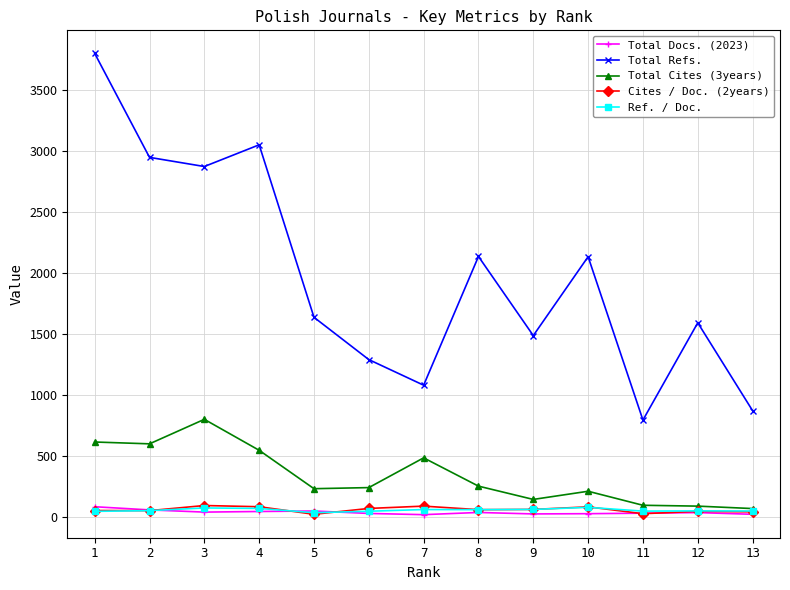

Which series has the largest range (max minus min)?

Total Refs.